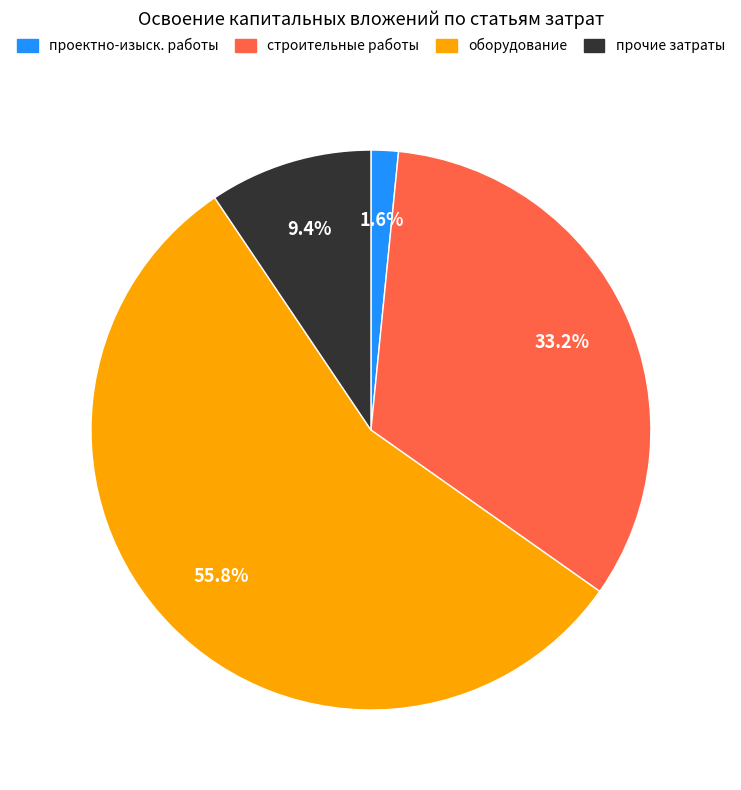

Is there a majority slice in this chart?

Yes